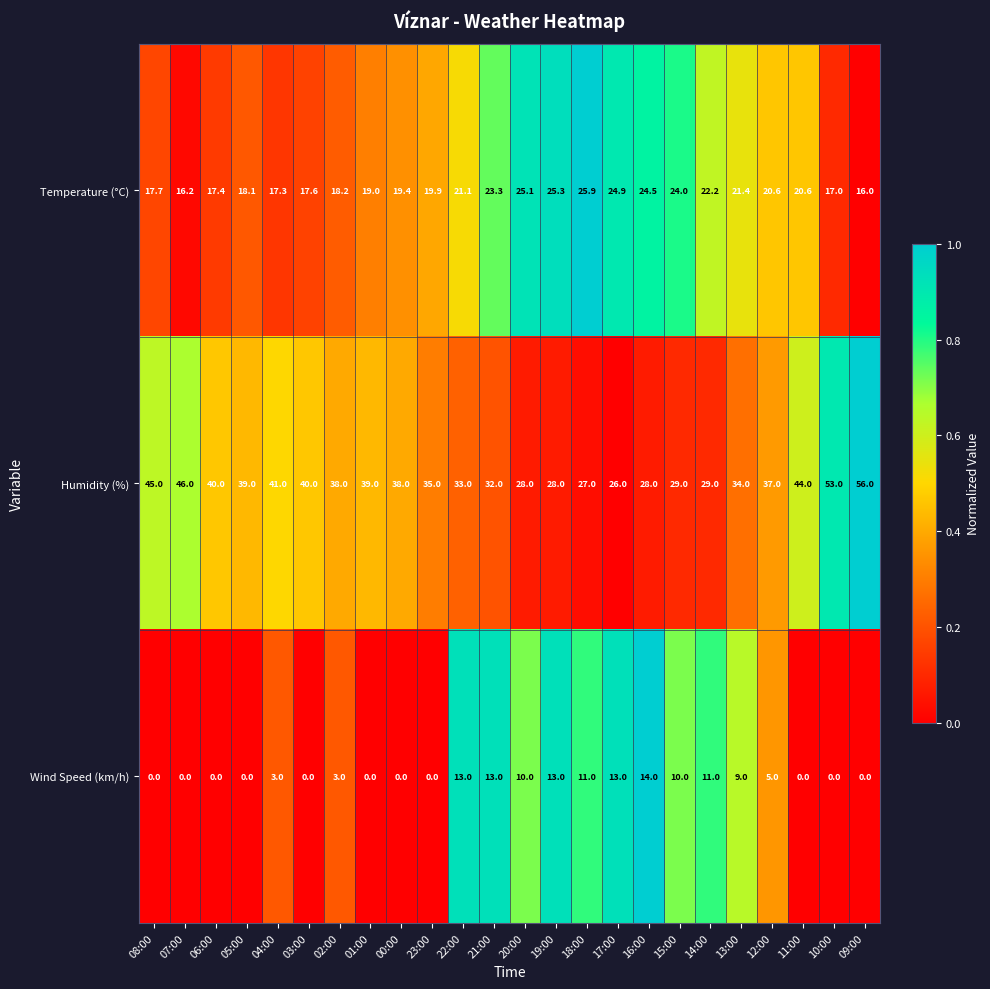

Which series has the widest spread of values?

Humidity (%)